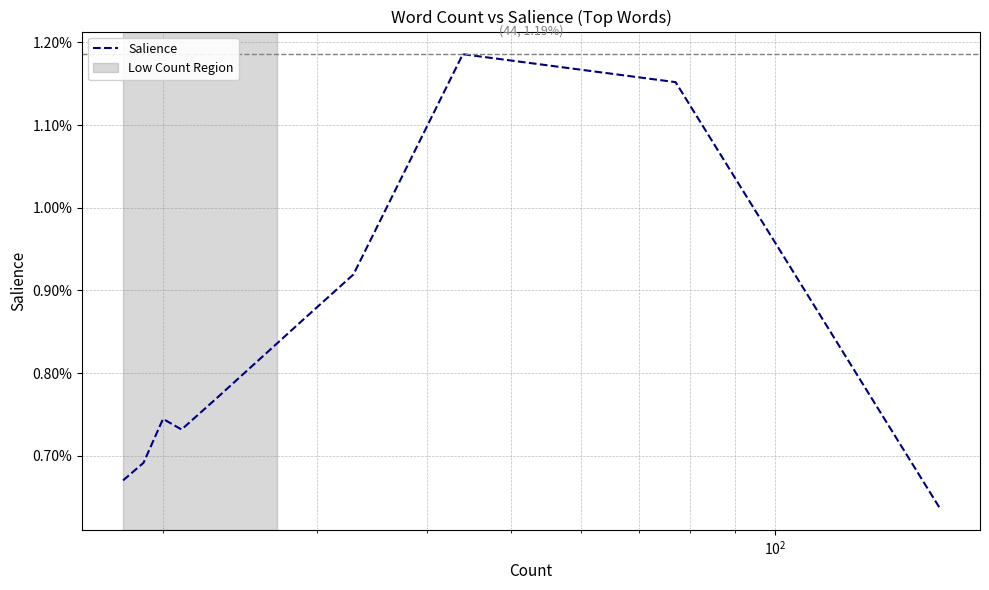

Is this an area chart (filled region under the line)?

No